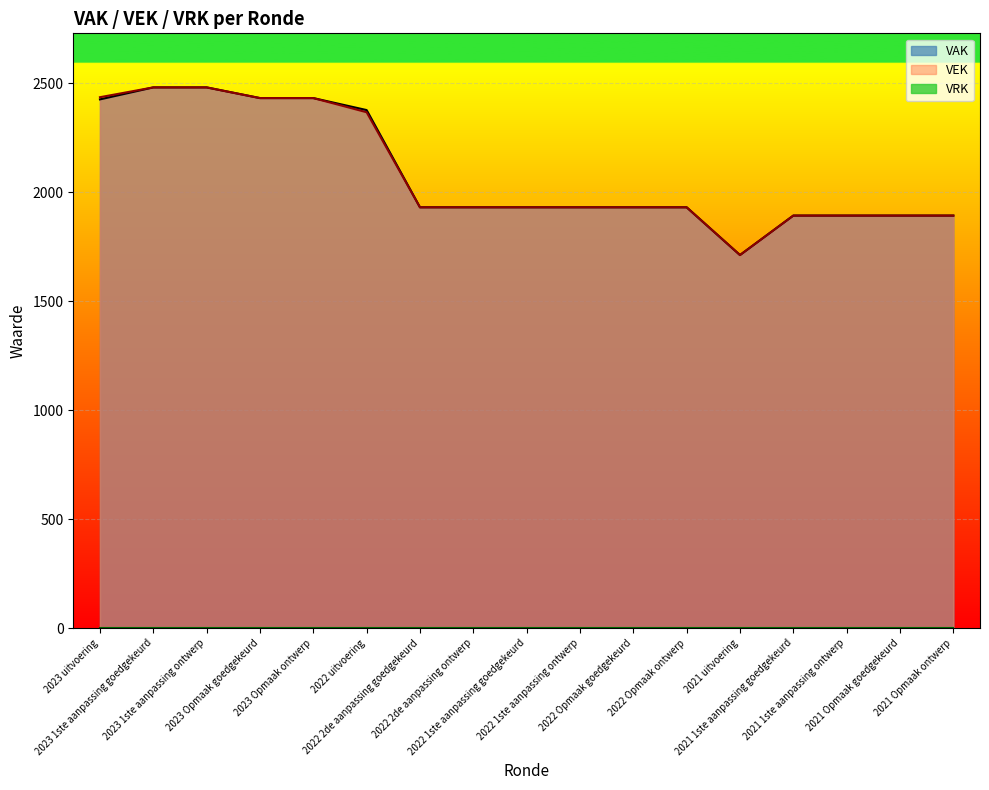

Rank the series by their maximum value, from highest to lowest.

VAK, VEK